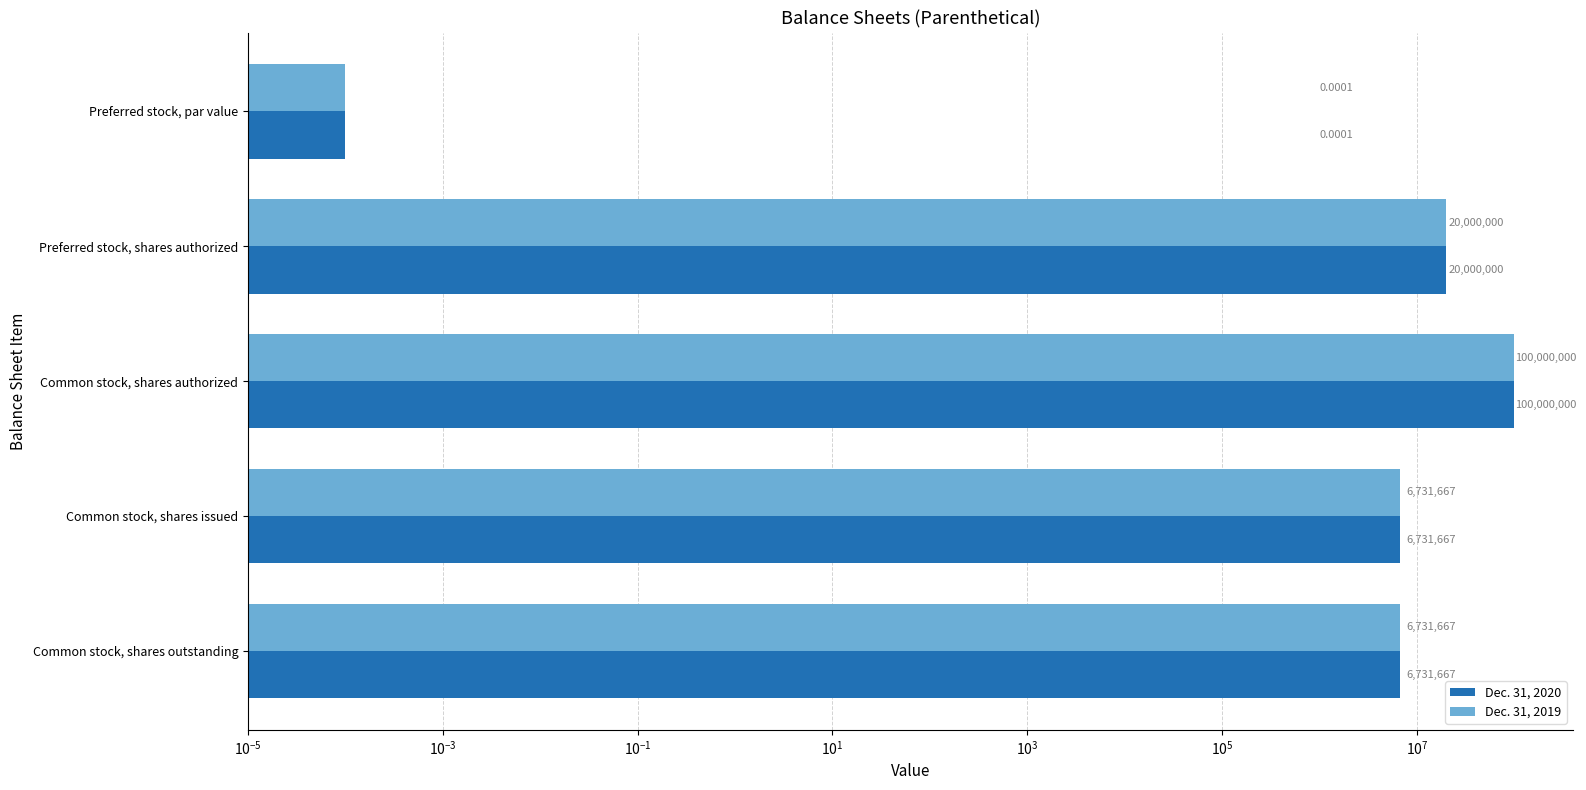

Reading left to right, what are all the values shown in this chart?

Dec. 31, 2020: 0.0	20000000.0	100000000.0	6731667.0	6731667.0
Dec. 31, 2019: 0.0	20000000.0	100000000.0	6731667.0	6731667.0